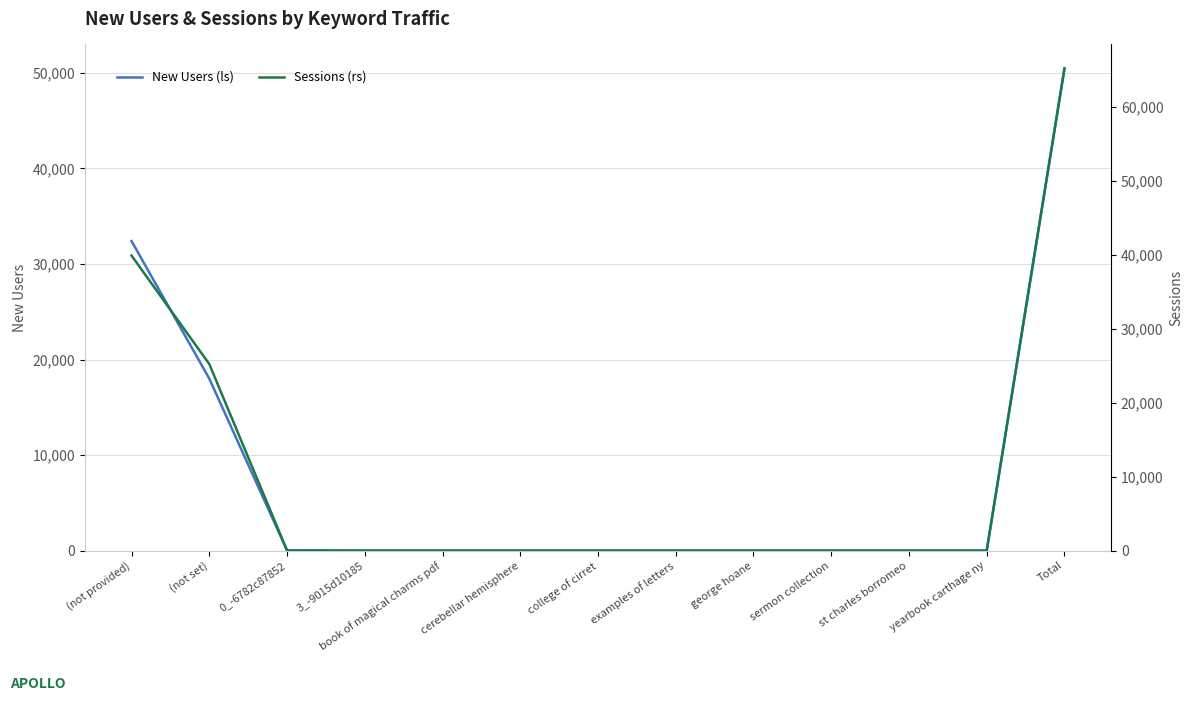

At which category is the sum across all series the highest?

Total